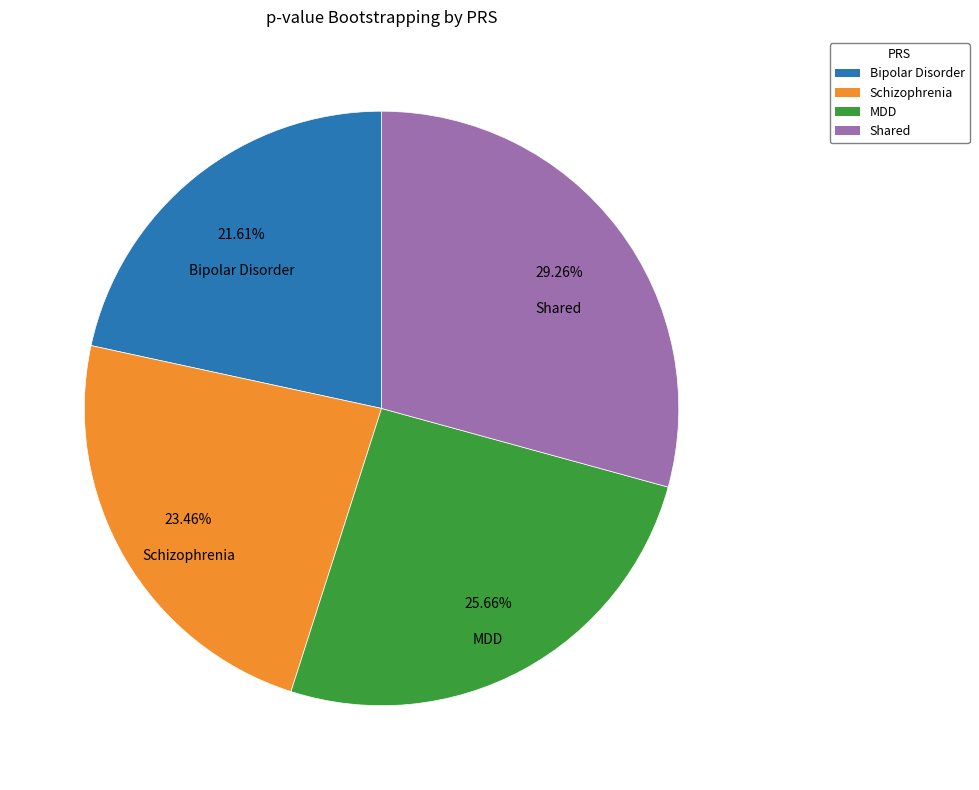

Is the sum of Shared and MDD greater than half?

Yes